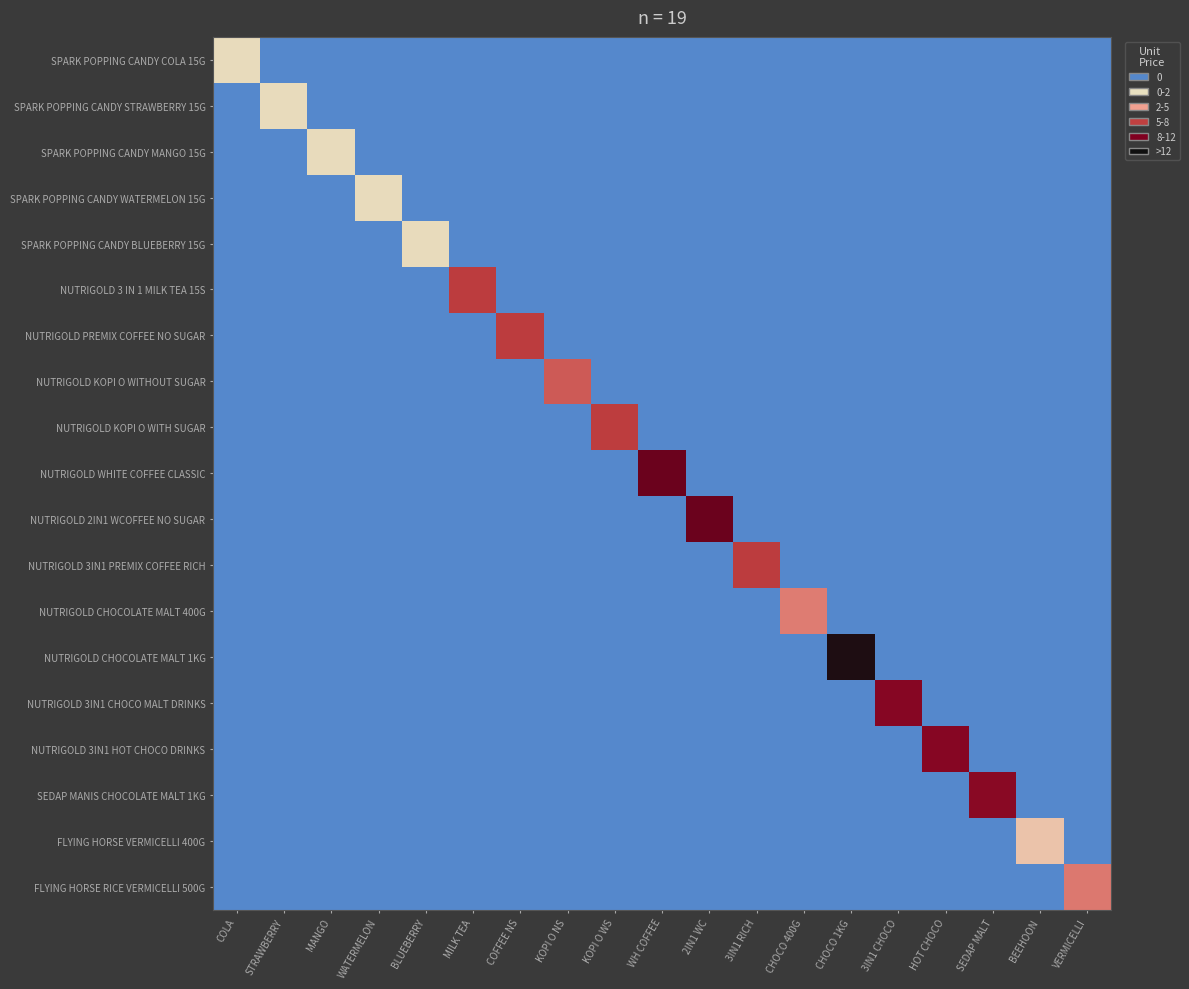

Reading left to right, what are all the values shown in this chart?

SPARK POPPING CANDY COLA 15G: COLA=2.5	STRAWBERRY=0.0	MANGO=0.0	WATERMELON=0.0	BLUEBERRY=0.0	MILK TEA=0.0	COFFEE NS=0.0	KOPI O NS=0.0	KOPI O WS=0.0	WH COFFEE=0.0	2IN1 WC=0.0	3IN1 RICH=0.0	CHOCO 400G=0.0	CHOCO 1KG=0.0	3IN1 CHOCO=0.0	HOT CHOCO=0.0	SEDAP MALT=0.0	BEEHOON=0.0	VERMICELLI=0.0
SPARK POPPING CANDY STRAWBERRY 15G: COLA=0.0	STRAWBERRY=2.5	MANGO=0.0	WATERMELON=0.0	BLUEBERRY=0.0	MILK TEA=0.0	COFFEE NS=0.0	KOPI O NS=0.0	KOPI O WS=0.0	WH COFFEE=0.0	2IN1 WC=0.0	3IN1 RICH=0.0	CHOCO 400G=0.0	CHOCO 1KG=0.0	3IN1 CHOCO=0.0	HOT CHOCO=0.0	SEDAP MALT=0.0	BEEHOON=0.0	VERMICELLI=0.0
SPARK POPPING CANDY MANGO 15G: COLA=0.0	STRAWBERRY=0.0	MANGO=2.5	WATERMELON=0.0	BLUEBERRY=0.0	MILK TEA=0.0	COFFEE NS=0.0	KOPI O NS=0.0	KOPI O WS=0.0	WH COFFEE=0.0	2IN1 WC=0.0	3IN1 RICH=0.0	CHOCO 400G=0.0	CHOCO 1KG=0.0	3IN1 CHOCO=0.0	HOT CHOCO=0.0	SEDAP MALT=0.0	BEEHOON=0.0	VERMICELLI=0.0
SPARK POPPING CANDY WATERMELON 15G: COLA=0.0	STRAWBERRY=0.0	MANGO=0.0	WATERMELON=2.5	BLUEBERRY=0.0	MILK TEA=0.0	COFFEE NS=0.0	KOPI O NS=0.0	KOPI O WS=0.0	WH COFFEE=0.0	2IN1 WC=0.0	3IN1 RICH=0.0	CHOCO 400G=0.0	CHOCO 1KG=0.0	3IN1 CHOCO=0.0	HOT CHOCO=0.0	SEDAP MALT=0.0	BEEHOON=0.0	VERMICELLI=0.0
SPARK POPPING CANDY BLUEBERRY 15G: COLA=0.0	STRAWBERRY=0.0	MANGO=0.0	WATERMELON=0.0	BLUEBERRY=2.5	MILK TEA=0.0	COFFEE NS=0.0	KOPI O NS=0.0	KOPI O WS=0.0	WH COFFEE=0.0	2IN1 WC=0.0	3IN1 RICH=0.0	CHOCO 400G=0.0	CHOCO 1KG=0.0	3IN1 CHOCO=0.0	HOT CHOCO=0.0	SEDAP MALT=0.0	BEEHOON=0.0	VERMICELLI=0.0
NUTRIGOLD 3 IN 1 MILK TEA 15S: COLA=0.0	STRAWBERRY=0.0	MANGO=0.0	WATERMELON=0.0	BLUEBERRY=0.0	MILK TEA=8.4	COFFEE NS=0.0	KOPI O NS=0.0	KOPI O WS=0.0	WH COFFEE=0.0	2IN1 WC=0.0	3IN1 RICH=0.0	CHOCO 400G=0.0	CHOCO 1KG=0.0	3IN1 CHOCO=0.0	HOT CHOCO=0.0	SEDAP MALT=0.0	BEEHOON=0.0	VERMICELLI=0.0
NUTRIGOLD PREMIX COFFEE NO SUGAR: COLA=0.0	STRAWBERRY=0.0	MANGO=0.0	WATERMELON=0.0	BLUEBERRY=0.0	MILK TEA=0.0	COFFEE NS=8.4	KOPI O NS=0.0	KOPI O WS=0.0	WH COFFEE=0.0	2IN1 WC=0.0	3IN1 RICH=0.0	CHOCO 400G=0.0	CHOCO 1KG=0.0	3IN1 CHOCO=0.0	HOT CHOCO=0.0	SEDAP MALT=0.0	BEEHOON=0.0	VERMICELLI=0.0
NUTRIGOLD KOPI O WITHOUT SUGAR: COLA=0.0	STRAWBERRY=0.0	MANGO=0.0	WATERMELON=0.0	BLUEBERRY=0.0	MILK TEA=0.0	COFFEE NS=0.0	KOPI O NS=7.4	KOPI O WS=0.0	WH COFFEE=0.0	2IN1 WC=0.0	3IN1 RICH=0.0	CHOCO 400G=0.0	CHOCO 1KG=0.0	3IN1 CHOCO=0.0	HOT CHOCO=0.0	SEDAP MALT=0.0	BEEHOON=0.0	VERMICELLI=0.0
NUTRIGOLD KOPI O WITH SUGAR: COLA=0.0	STRAWBERRY=0.0	MANGO=0.0	WATERMELON=0.0	BLUEBERRY=0.0	MILK TEA=0.0	COFFEE NS=0.0	KOPI O NS=0.0	KOPI O WS=8.3	WH COFFEE=0.0	2IN1 WC=0.0	3IN1 RICH=0.0	CHOCO 400G=0.0	CHOCO 1KG=0.0	3IN1 CHOCO=0.0	HOT CHOCO=0.0	SEDAP MALT=0.0	BEEHOON=0.0	VERMICELLI=0.0
NUTRIGOLD WHITE COFFEE CLASSIC: COLA=0.0	STRAWBERRY=0.0	MANGO=0.0	WATERMELON=0.0	BLUEBERRY=0.0	MILK TEA=0.0	COFFEE NS=0.0	KOPI O NS=0.0	KOPI O WS=0.0	WH COFFEE=11.9	2IN1 WC=0.0	3IN1 RICH=0.0	CHOCO 400G=0.0	CHOCO 1KG=0.0	3IN1 CHOCO=0.0	HOT CHOCO=0.0	SEDAP MALT=0.0	BEEHOON=0.0	VERMICELLI=0.0
NUTRIGOLD 2IN1 WCOFFEE NO SUGAR: COLA=0.0	STRAWBERRY=0.0	MANGO=0.0	WATERMELON=0.0	BLUEBERRY=0.0	MILK TEA=0.0	COFFEE NS=0.0	KOPI O NS=0.0	KOPI O WS=0.0	WH COFFEE=0.0	2IN1 WC=11.9	3IN1 RICH=0.0	CHOCO 400G=0.0	CHOCO 1KG=0.0	3IN1 CHOCO=0.0	HOT CHOCO=0.0	SEDAP MALT=0.0	BEEHOON=0.0	VERMICELLI=0.0
NUTRIGOLD 3IN1 PREMIX COFFEE RICH: COLA=0.0	STRAWBERRY=0.0	MANGO=0.0	WATERMELON=0.0	BLUEBERRY=0.0	MILK TEA=0.0	COFFEE NS=0.0	KOPI O NS=0.0	KOPI O WS=0.0	WH COFFEE=0.0	2IN1 WC=0.0	3IN1 RICH=8.4	CHOCO 400G=0.0	CHOCO 1KG=0.0	3IN1 CHOCO=0.0	HOT CHOCO=0.0	SEDAP MALT=0.0	BEEHOON=0.0	VERMICELLI=0.0
NUTRIGOLD CHOCOLATE MALT 400G: COLA=0.0	STRAWBERRY=0.0	MANGO=0.0	WATERMELON=0.0	BLUEBERRY=0.0	MILK TEA=0.0	COFFEE NS=0.0	KOPI O NS=0.0	KOPI O WS=0.0	WH COFFEE=0.0	2IN1 WC=0.0	3IN1 RICH=0.0	CHOCO 400G=6.3	CHOCO 1KG=0.0	3IN1 CHOCO=0.0	HOT CHOCO=0.0	SEDAP MALT=0.0	BEEHOON=0.0	VERMICELLI=0.0
NUTRIGOLD CHOCOLATE MALT 1KG: COLA=0.0	STRAWBERRY=0.0	MANGO=0.0	WATERMELON=0.0	BLUEBERRY=0.0	MILK TEA=0.0	COFFEE NS=0.0	KOPI O NS=0.0	KOPI O WS=0.0	WH COFFEE=0.0	2IN1 WC=0.0	3IN1 RICH=0.0	CHOCO 400G=0.0	CHOCO 1KG=14.5	3IN1 CHOCO=0.0	HOT CHOCO=0.0	SEDAP MALT=0.0	BEEHOON=0.0	VERMICELLI=0.0
NUTRIGOLD 3IN1 CHOCO MALT DRINKS: COLA=0.0	STRAWBERRY=0.0	MANGO=0.0	WATERMELON=0.0	BLUEBERRY=0.0	MILK TEA=0.0	COFFEE NS=0.0	KOPI O NS=0.0	KOPI O WS=0.0	WH COFFEE=0.0	2IN1 WC=0.0	3IN1 RICH=0.0	CHOCO 400G=0.0	CHOCO 1KG=0.0	3IN1 CHOCO=10.9	HOT CHOCO=0.0	SEDAP MALT=0.0	BEEHOON=0.0	VERMICELLI=0.0
NUTRIGOLD 3IN1 HOT CHOCO DRINKS: COLA=0.0	STRAWBERRY=0.0	MANGO=0.0	WATERMELON=0.0	BLUEBERRY=0.0	MILK TEA=0.0	COFFEE NS=0.0	KOPI O NS=0.0	KOPI O WS=0.0	WH COFFEE=0.0	2IN1 WC=0.0	3IN1 RICH=0.0	CHOCO 400G=0.0	CHOCO 1KG=0.0	3IN1 CHOCO=0.0	HOT CHOCO=10.9	SEDAP MALT=0.0	BEEHOON=0.0	VERMICELLI=0.0
SEDAP MANIS CHOCOLATE MALT 1KG: COLA=0.0	STRAWBERRY=0.0	MANGO=0.0	WATERMELON=0.0	BLUEBERRY=0.0	MILK TEA=0.0	COFFEE NS=0.0	KOPI O NS=0.0	KOPI O WS=0.0	WH COFFEE=0.0	2IN1 WC=0.0	3IN1 RICH=0.0	CHOCO 400G=0.0	CHOCO 1KG=0.0	3IN1 CHOCO=0.0	HOT CHOCO=0.0	SEDAP MALT=10.8	BEEHOON=0.0	VERMICELLI=0.0
FLYING HORSE VERMICELLI 400G: COLA=0.0	STRAWBERRY=0.0	MANGO=0.0	WATERMELON=0.0	BLUEBERRY=0.0	MILK TEA=0.0	COFFEE NS=0.0	KOPI O NS=0.0	KOPI O WS=0.0	WH COFFEE=0.0	2IN1 WC=0.0	3IN1 RICH=0.0	CHOCO 400G=0.0	CHOCO 1KG=0.0	3IN1 CHOCO=0.0	HOT CHOCO=0.0	SEDAP MALT=0.0	BEEHOON=3.6	VERMICELLI=0.0
FLYING HORSE RICE VERMICELLI 500G: COLA=0.0	STRAWBERRY=0.0	MANGO=0.0	WATERMELON=0.0	BLUEBERRY=0.0	MILK TEA=0.0	COFFEE NS=0.0	KOPI O NS=0.0	KOPI O WS=0.0	WH COFFEE=0.0	2IN1 WC=0.0	3IN1 RICH=0.0	CHOCO 400G=0.0	CHOCO 1KG=0.0	3IN1 CHOCO=0.0	HOT CHOCO=0.0	SEDAP MALT=0.0	BEEHOON=0.0	VERMICELLI=6.5